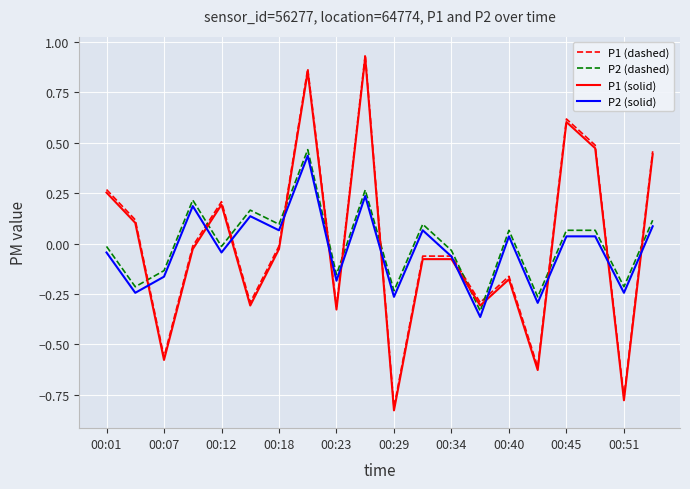

True or false: P2 (solid) and P2 (dashed) intersect in this chart.

False